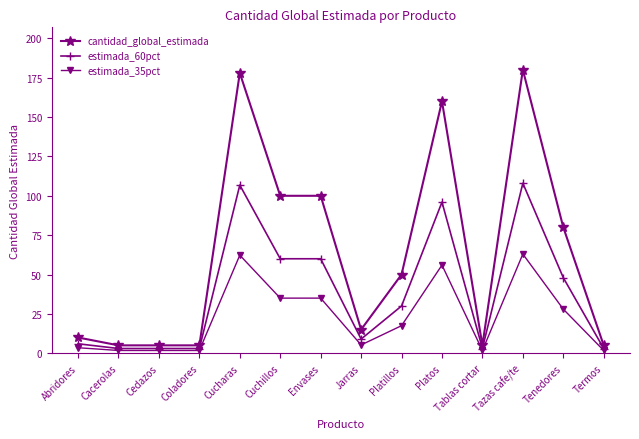

Is it true that estimada_60pct equals 106.8 at Cucharas?

True